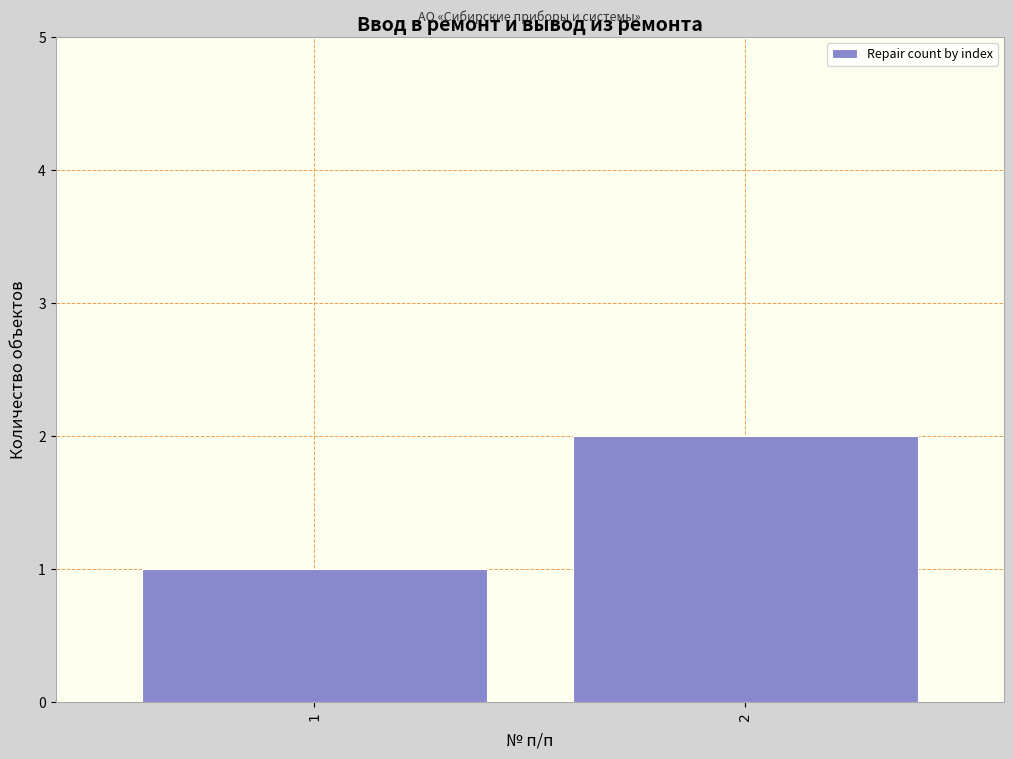

Reading left to right, what are all the values shown in this chart?

1=1	2=2